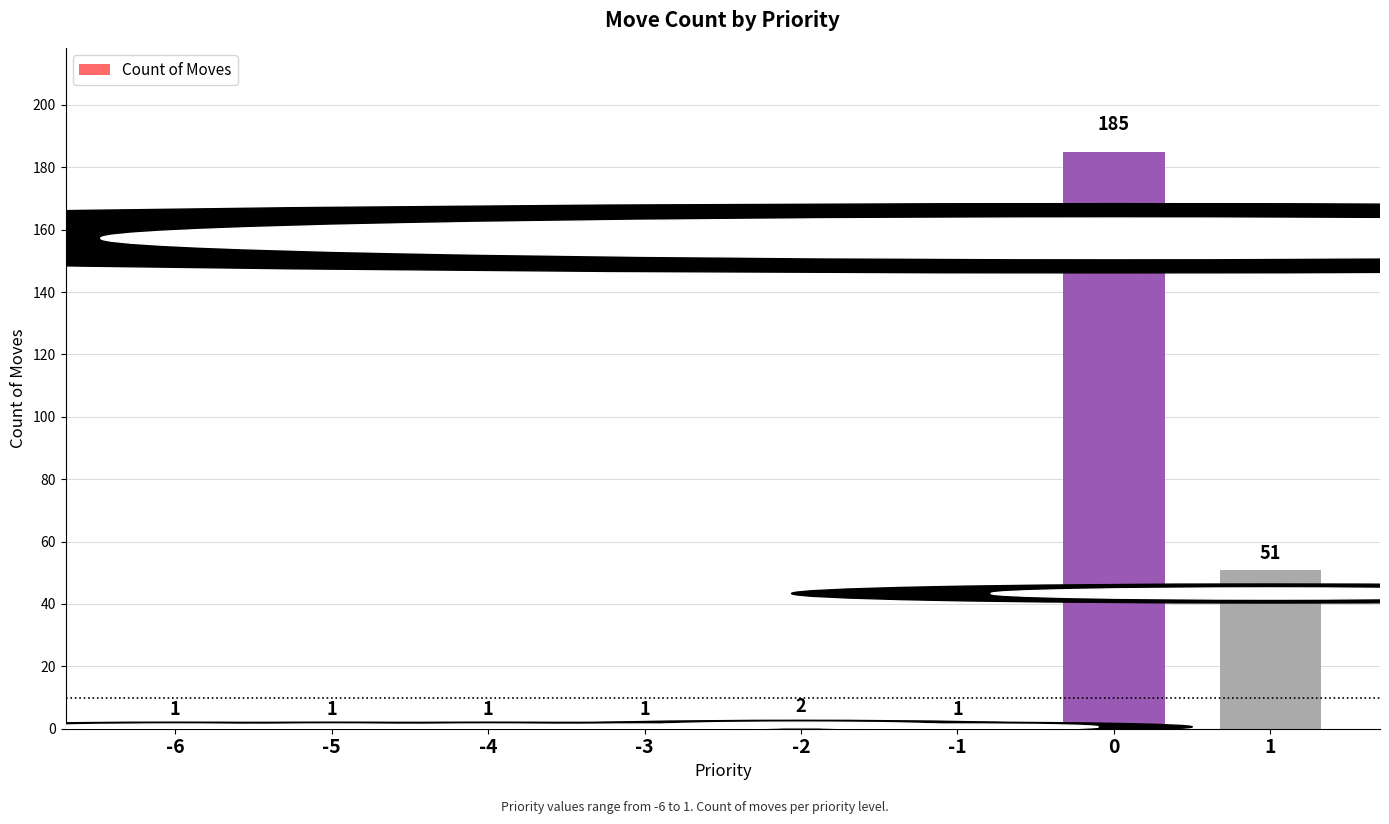

What is the value of the 4th bar from the left?

1